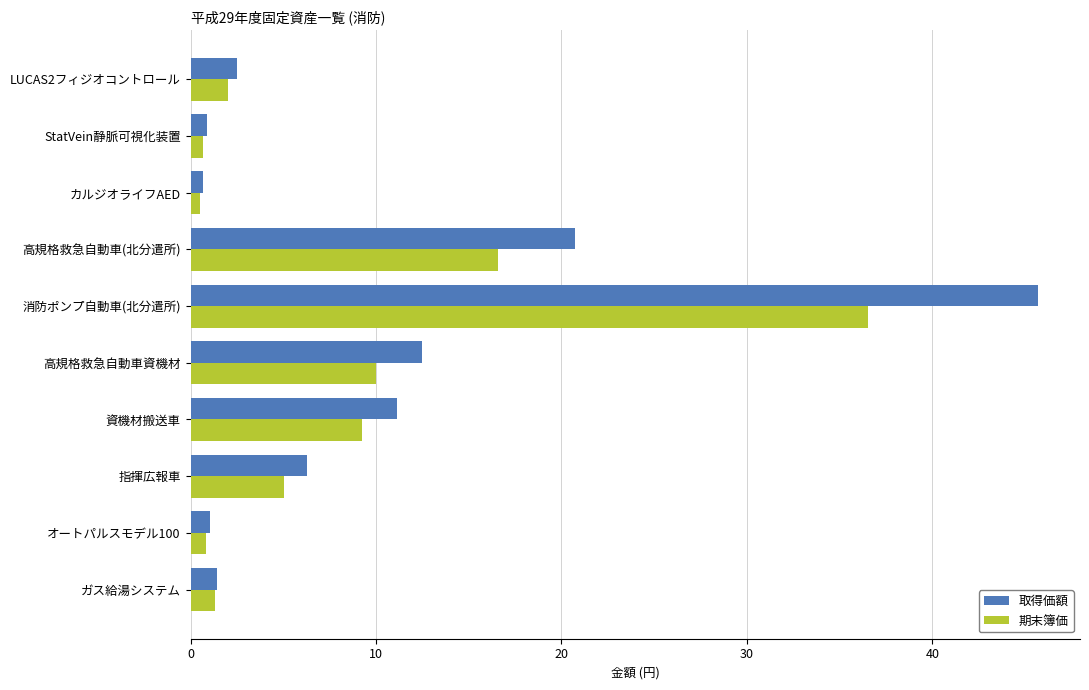

What are all the series names shown in the legend?

取得価額, 期末簿価